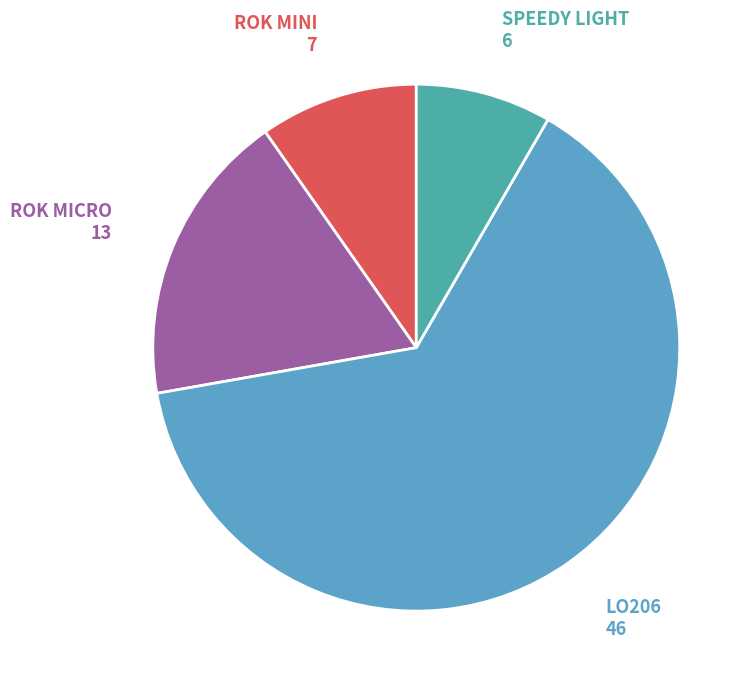

Count the number of slices in the pie.

4